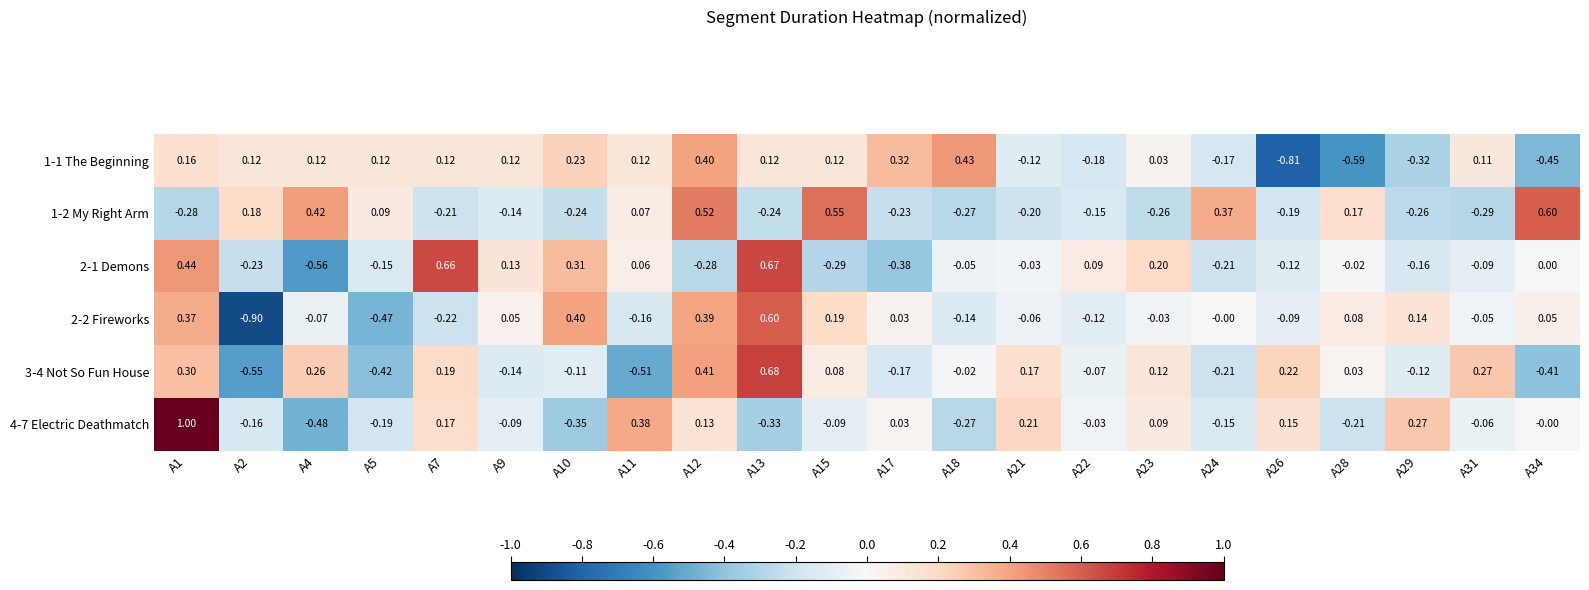

Which label corresponds to the largest value in the chart?

A1